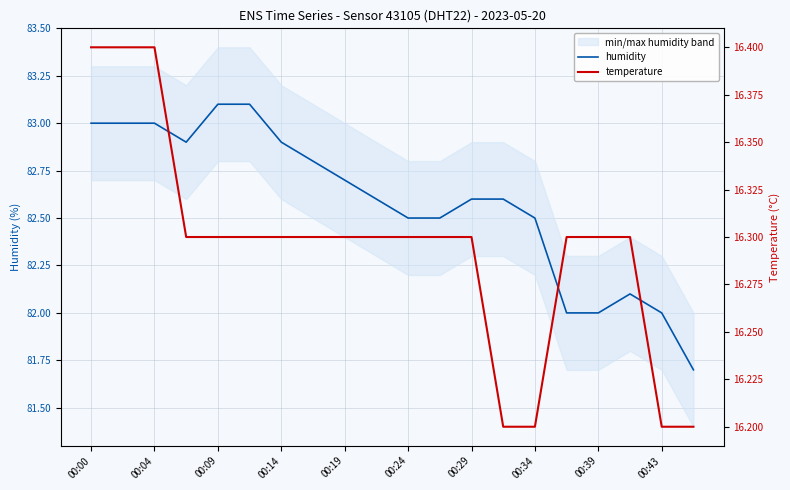

Does the chart display data point markers on the line(s)?

No